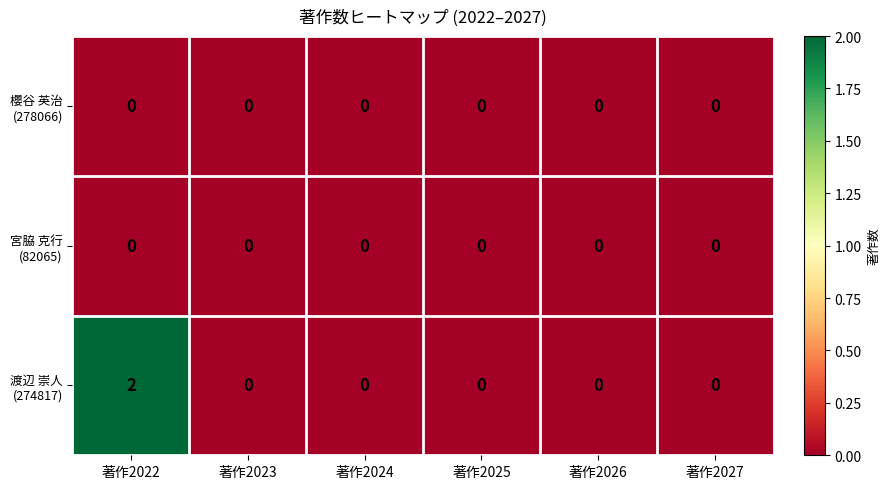

At which category is the sum across all series the highest?

著作2022